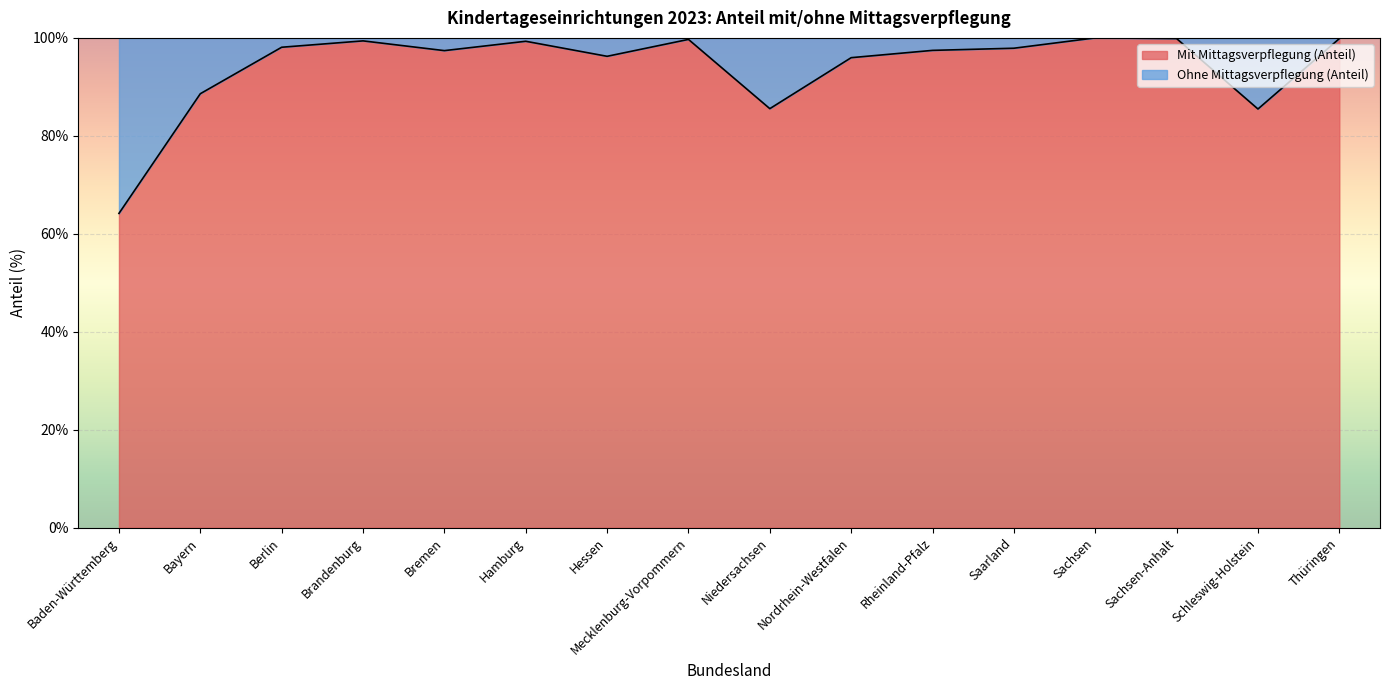

How many interior local valleys (lower than both neighbors) does the data have?

4